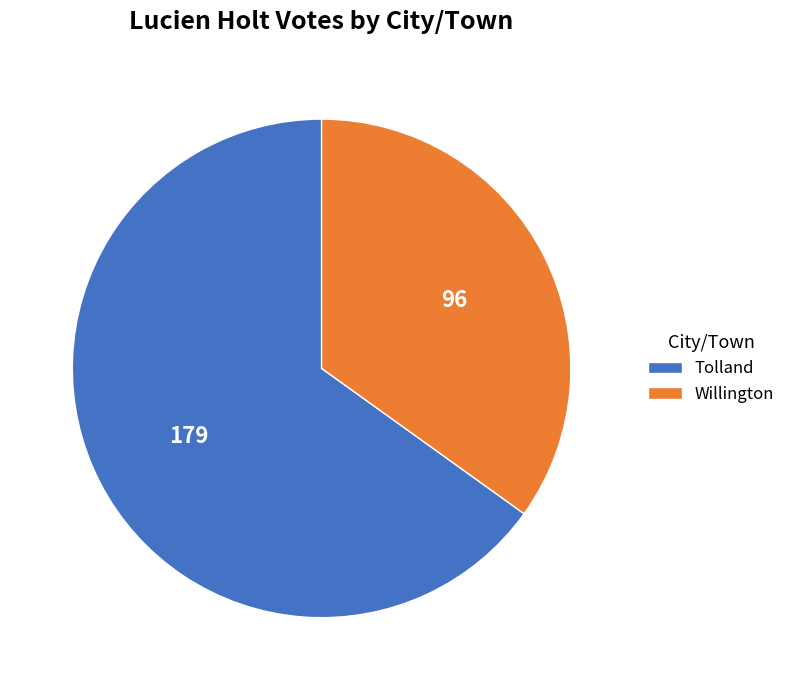

Rank the categories by value from lowest to highest.

Willington, Tolland